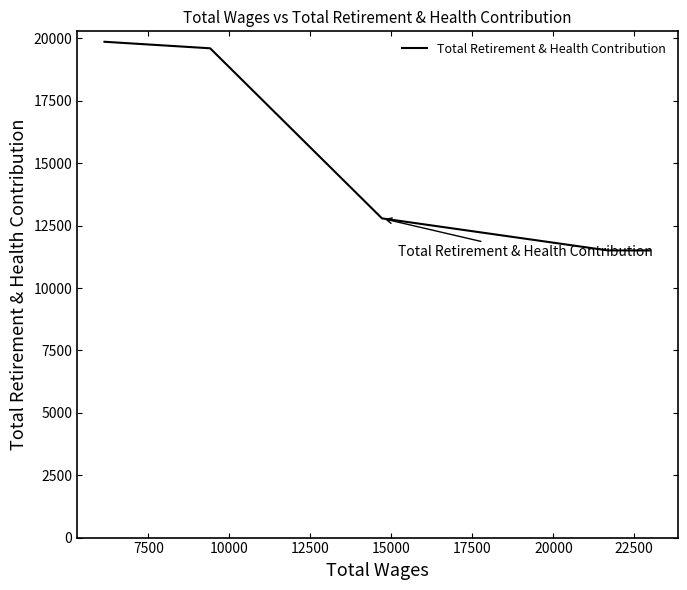

True or false: the data has more than 1 interior local peaks.

False